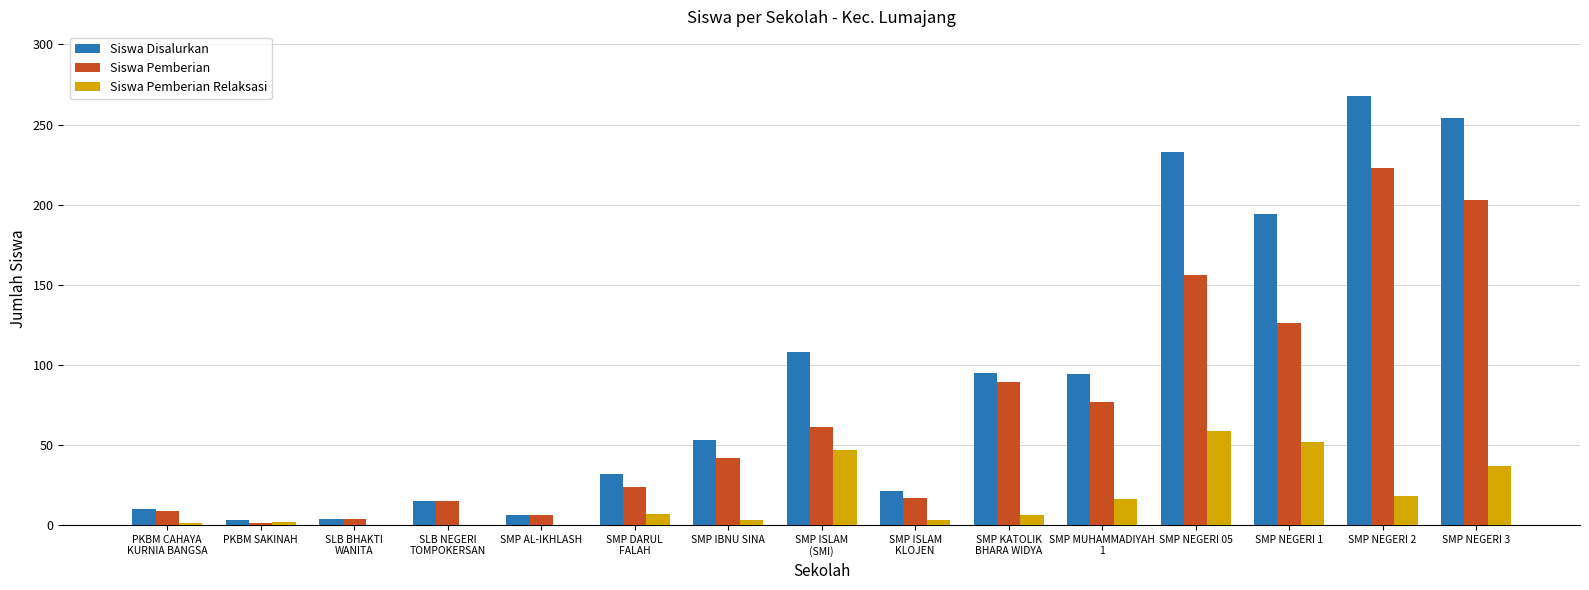

At which category does the chart reach its peak across all series?

SMP NEGERI 2